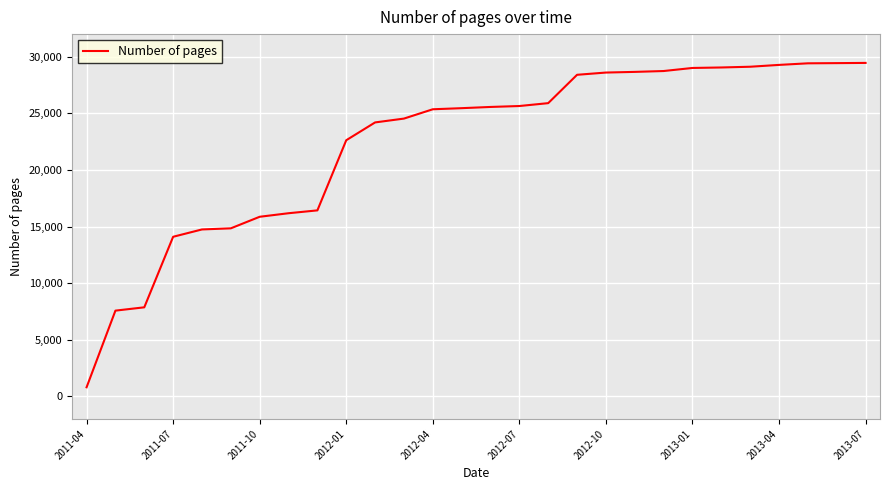

What is the difference between the maximum and minimum values?

28652